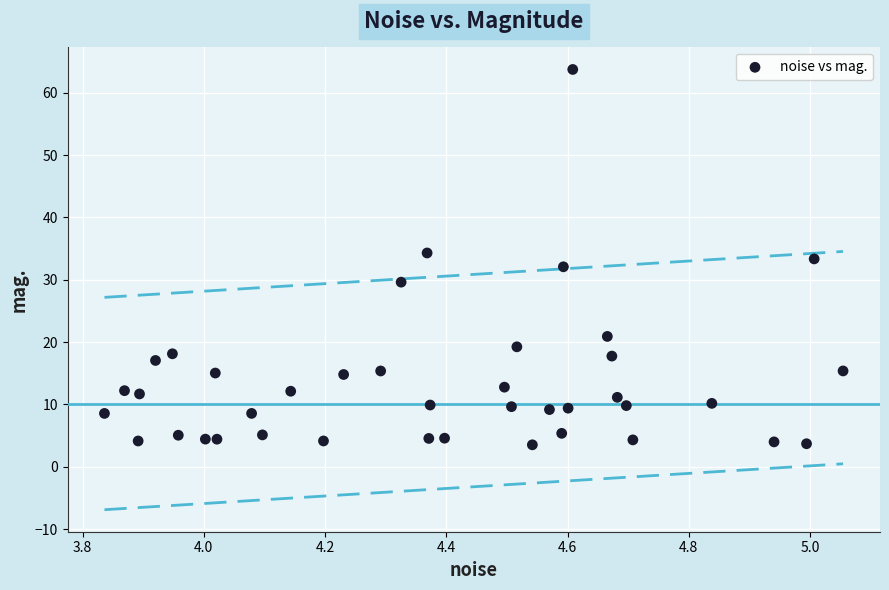

What is the range of X values (max minus min)?

1.2